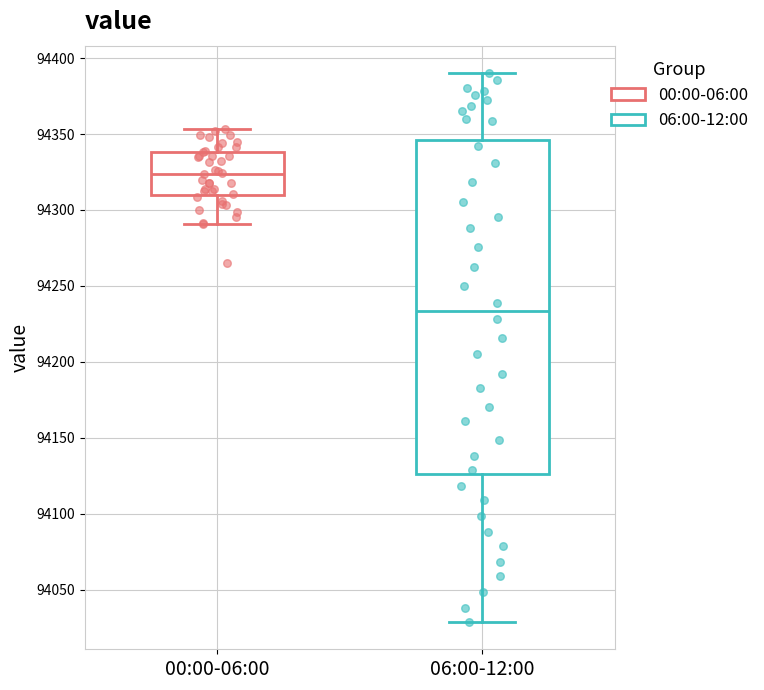

Which box has the highest median line?

00:00-06:00